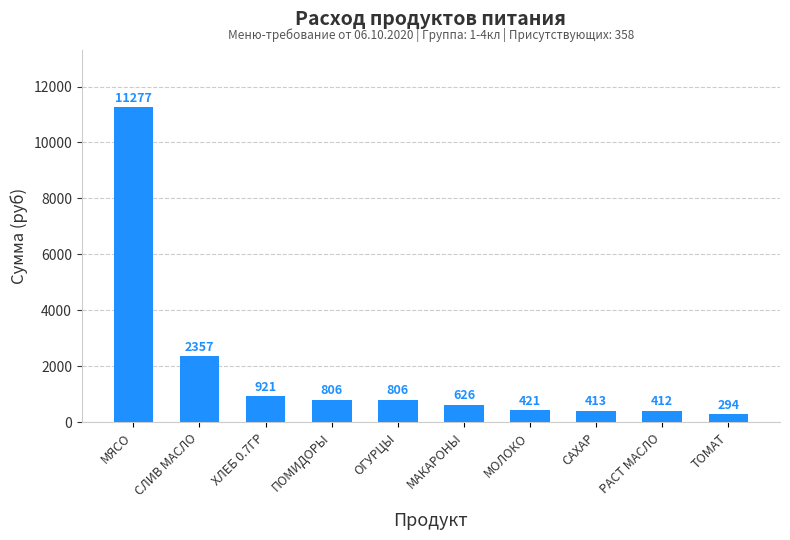

What is the change in value from МЯСО to СЛИВ МАСЛО?

-8920.2